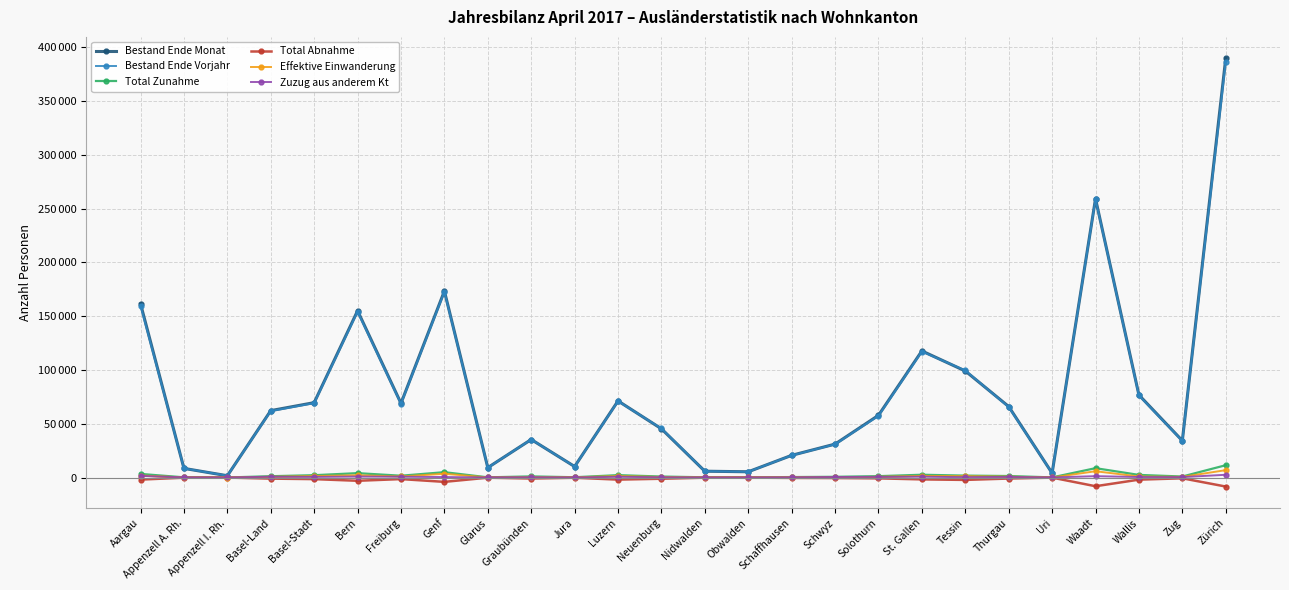

List the series in order of their peak value, lowest first.

Total Abnahme, Zuzug aus anderem Kt, Effektive Einwanderung, Total Zunahme, Bestand Ende Vorjahr, Bestand Ende Monat